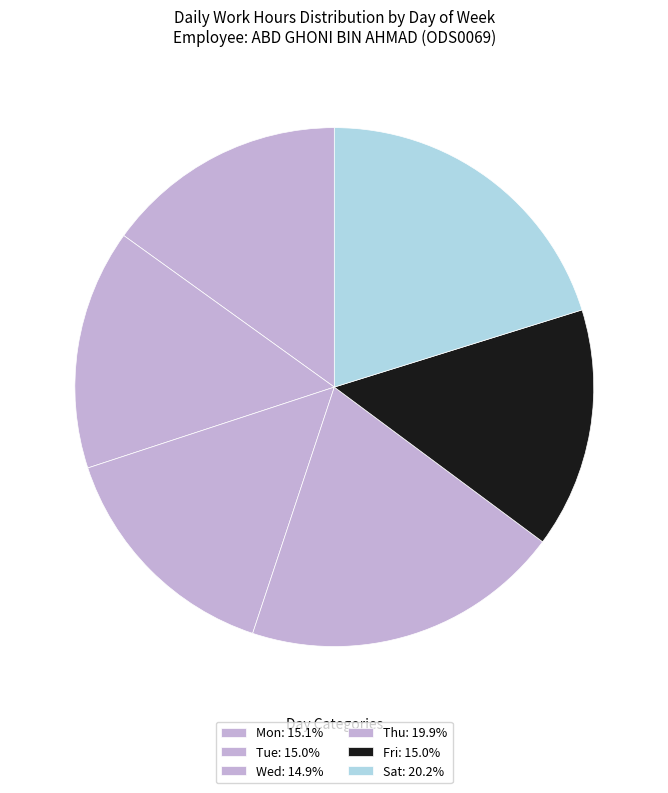

What is the smallest slice in the pie chart?

23-Wed